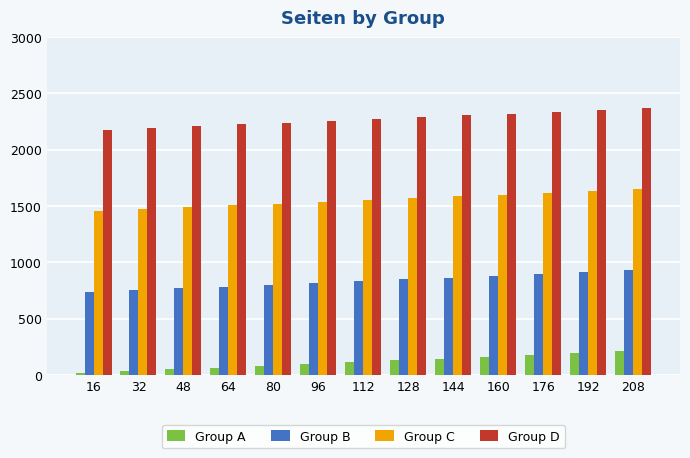

What is the sum of all Group C values?

20176